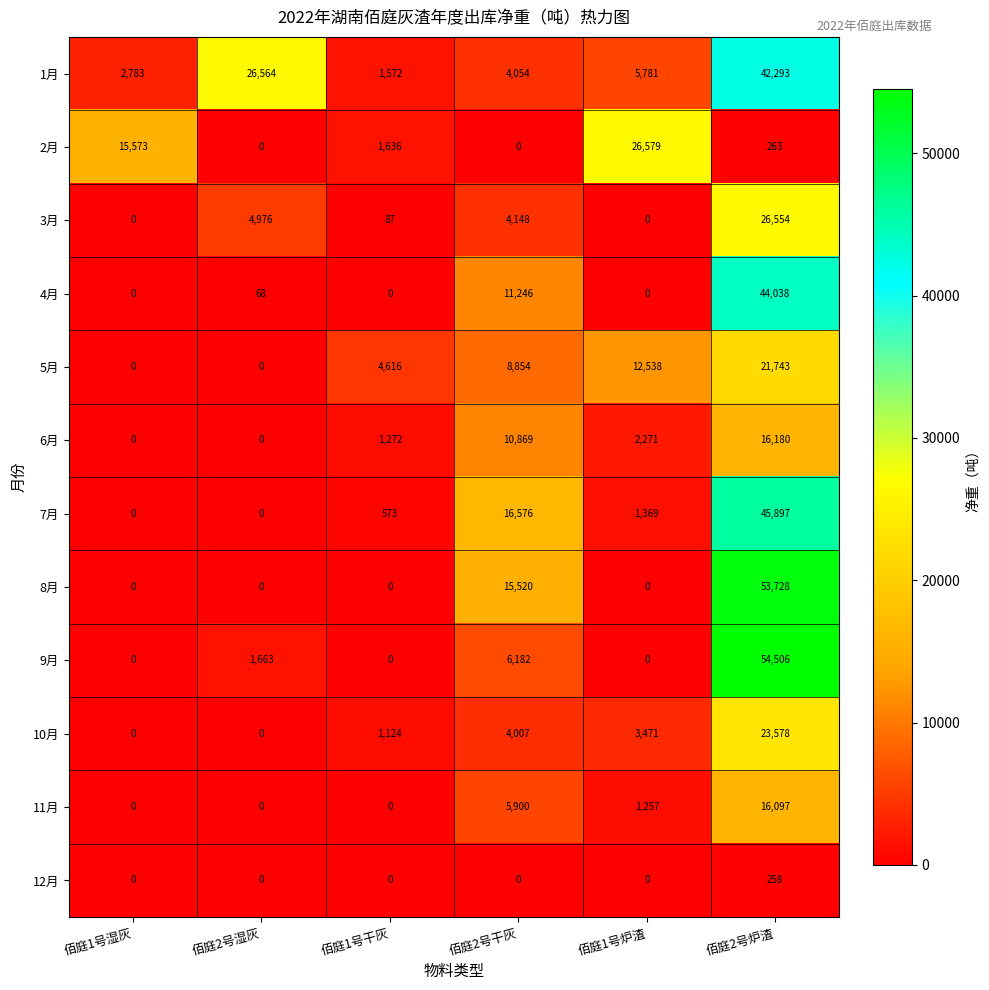

Which series has the largest total across all categories?

1月